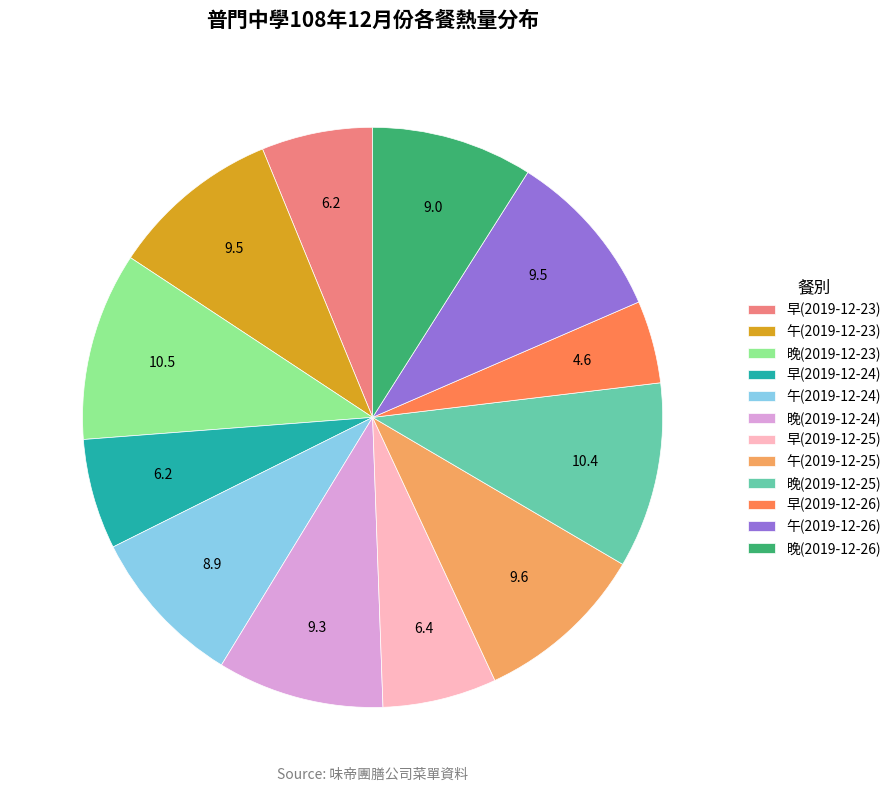

Which category has the smallest portion of the pie?

早(2019-12-26)